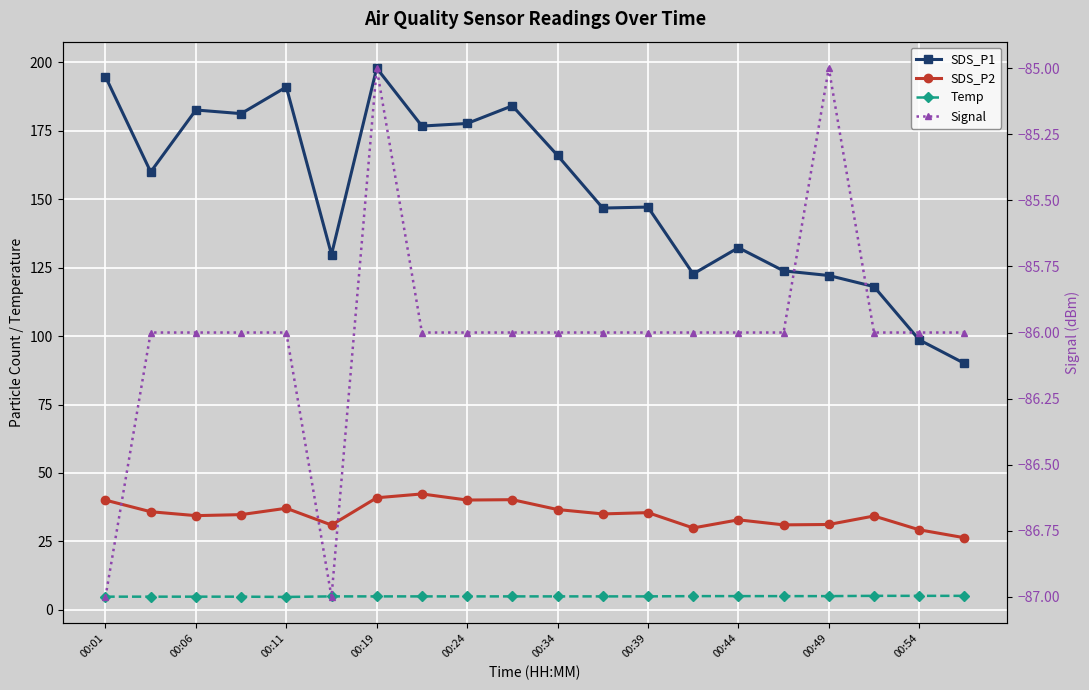

True or false: SDS_P2 and Signal intersect in this chart.

False